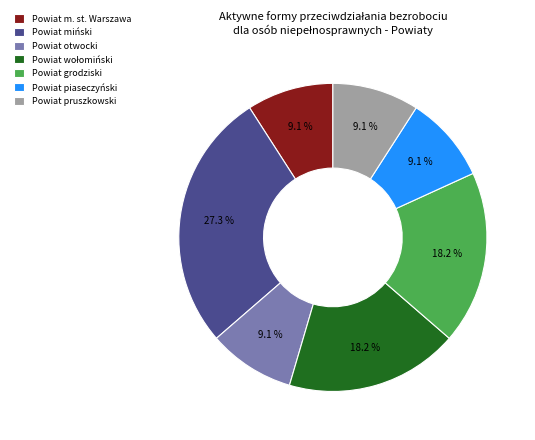

Which has a higher value, Powiat grodziski or Powiat miński?

Powiat miński